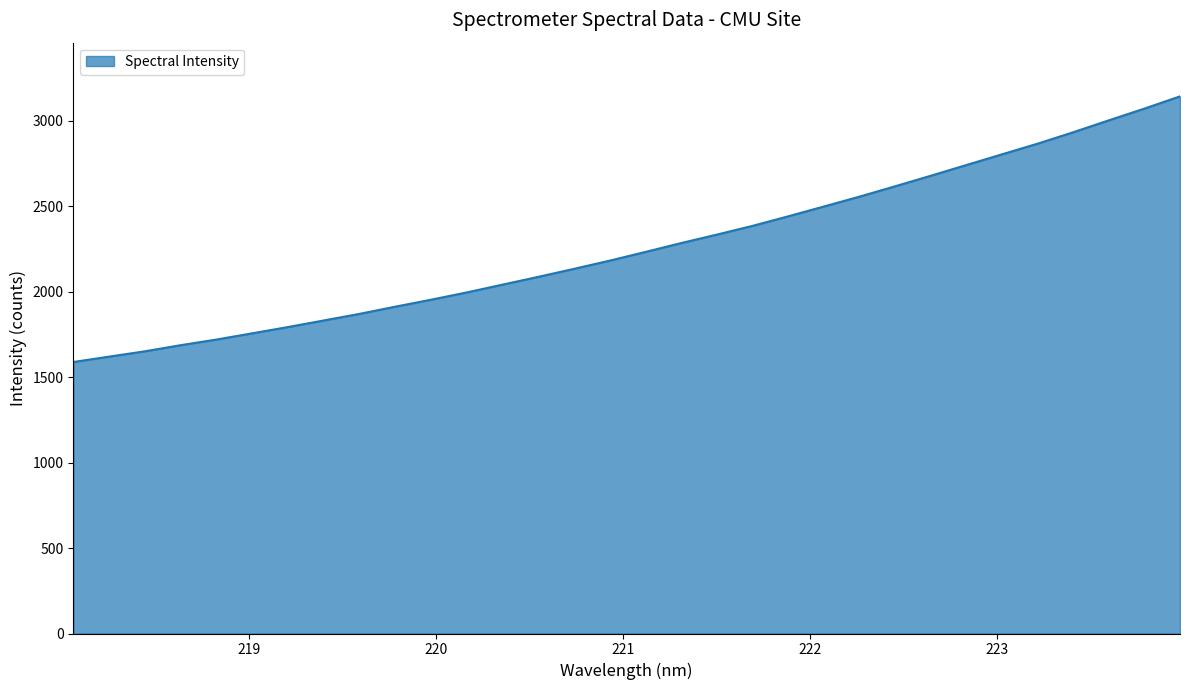

What is the greatest value displayed?

3142.0